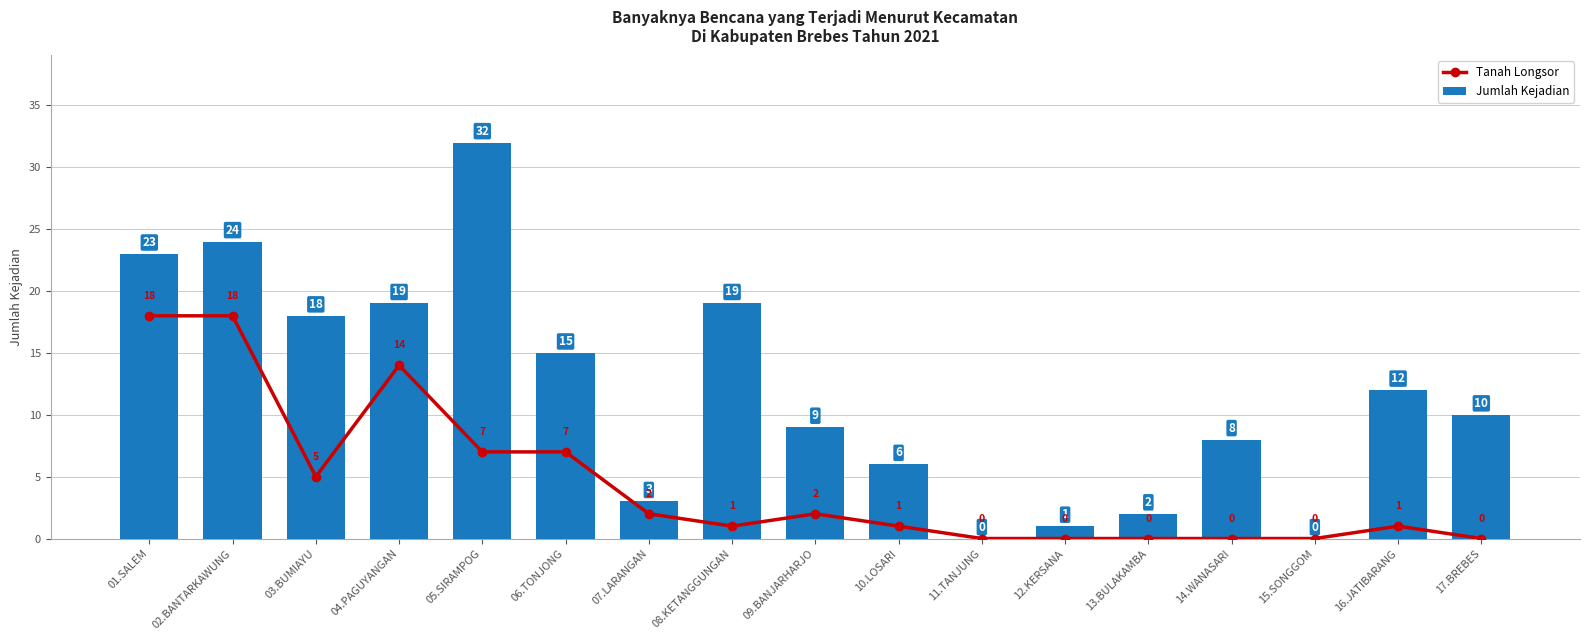

Which series has the largest range (max minus min)?

Jumlah Kejadian